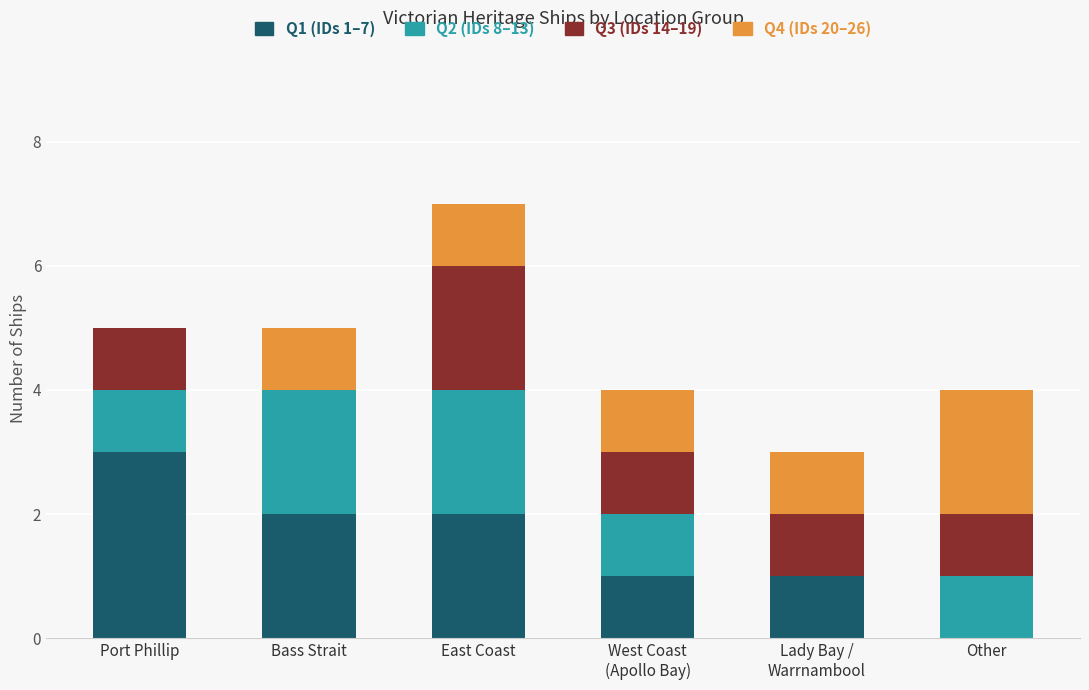

At which category is the sum across all series the highest?

East Coast